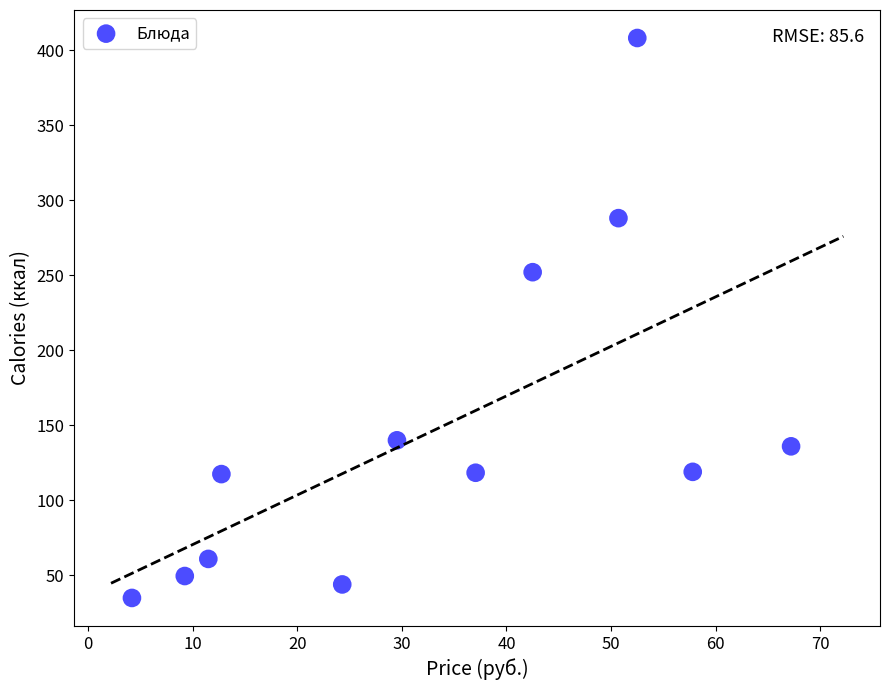

What is the average Y value?

147.4